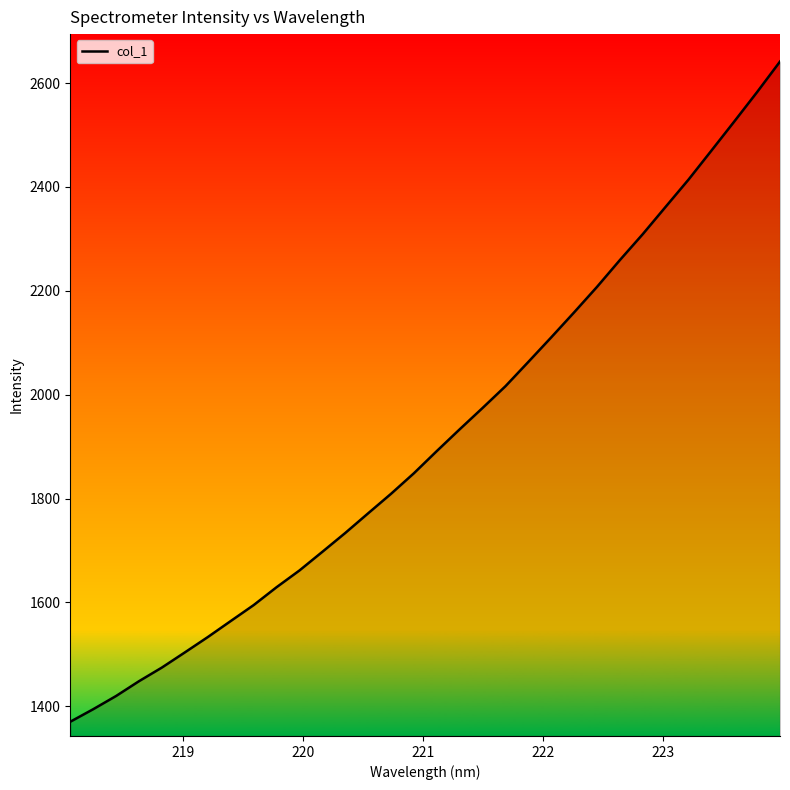

What is the difference between the maximum and minimum values?

1271.4